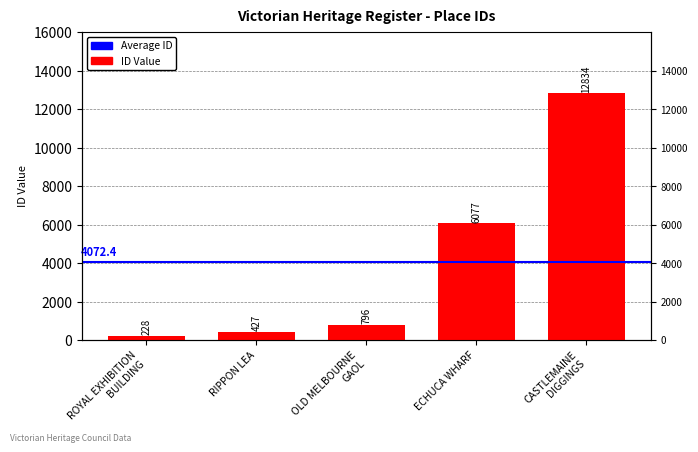

What is the label of the 4th bar from the left?

ECHUCA WHARF